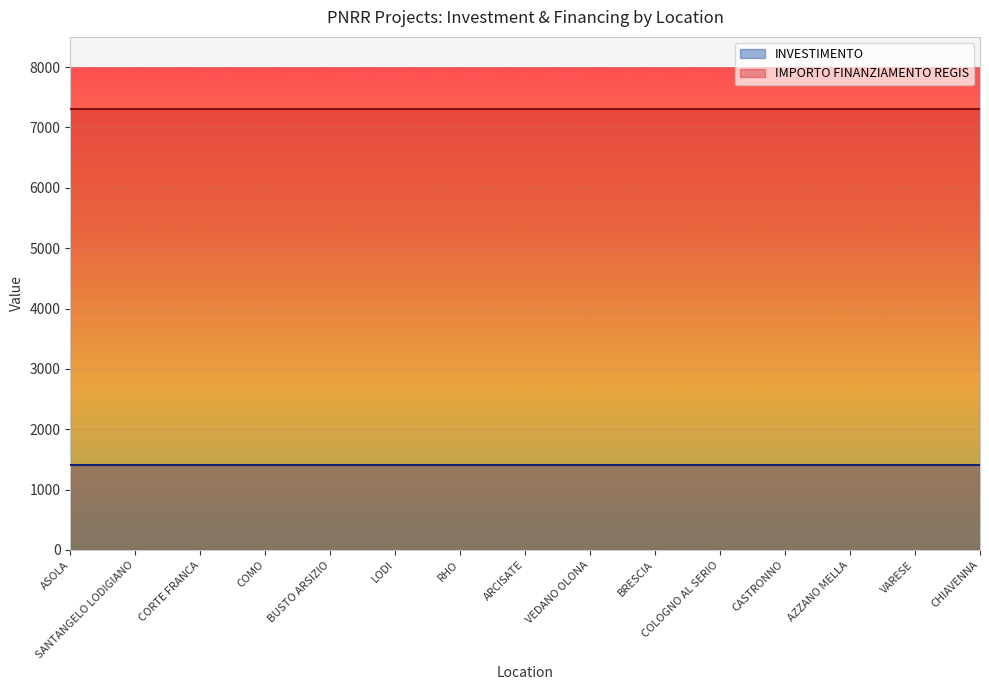

Reading left to right, list all the values displayed in this chart.

INVESTIMENTO: ASOLA=1400	SANTANGELO LODIGIANO=1400	CORTE FRANCA=1400	COMO=1400	BUSTO ARSIZIO=1400	LODI=1400	RHO=1400	ARCISATE=1400	VEDANO OLONA=1400	BRESCIA=1400	COLOGNO AL SERIO=1400	CASTRONNO=1400	AZZANO MELLA=1400	VARESE=1400	CHIAVENNA=1400
IMPORTO FINANZIAMENTO REGIS: ASOLA=7301	SANTANGELO LODIGIANO=7301	CORTE FRANCA=7301	COMO=7301	BUSTO ARSIZIO=7301	LODI=7301	RHO=7301	ARCISATE=7301	VEDANO OLONA=7301	BRESCIA=7301	COLOGNO AL SERIO=7301	CASTRONNO=7301	AZZANO MELLA=7301	VARESE=7301	CHIAVENNA=7301